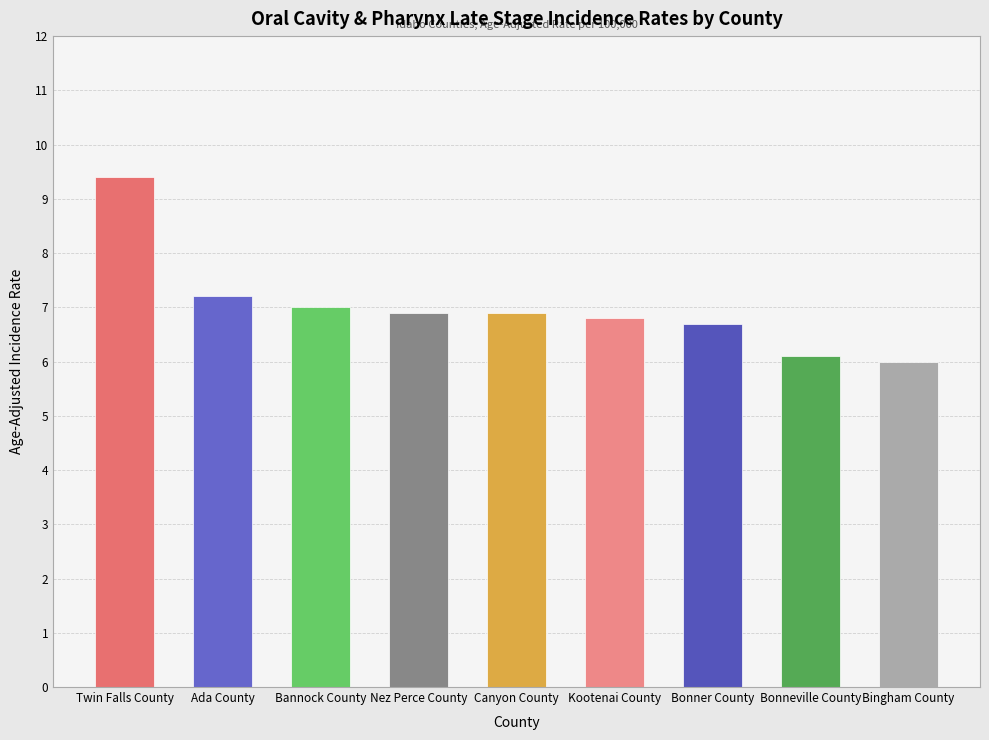

Which category has the lowest value across all series?

Bingham County